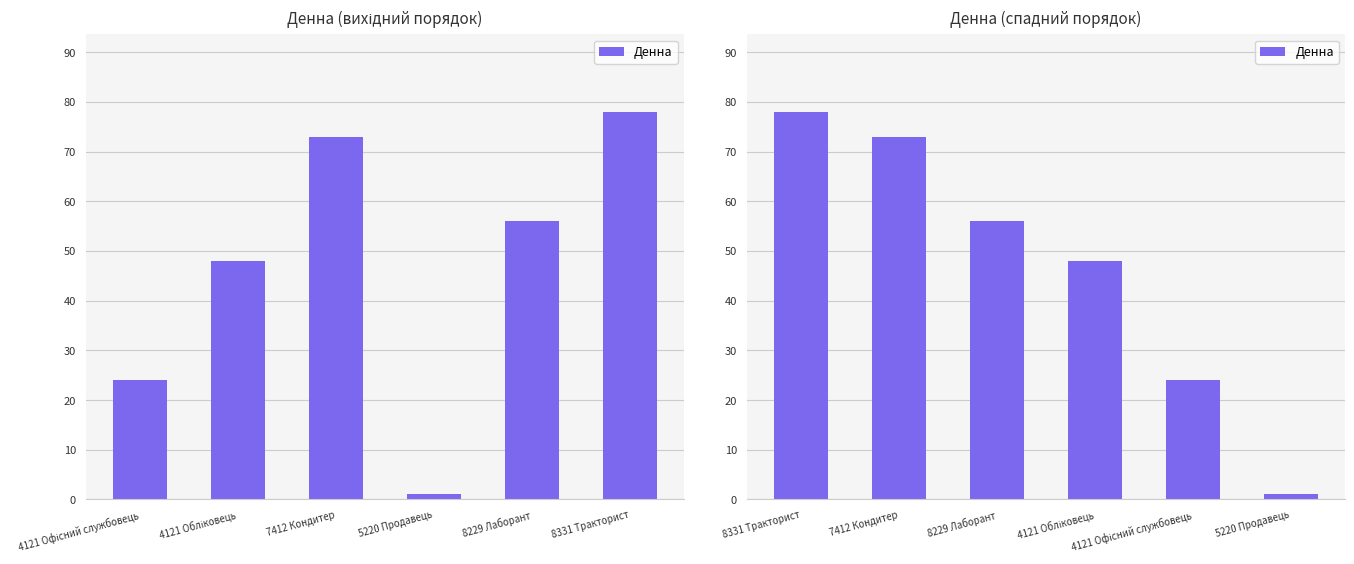

What is the label of the 1st bar from the right?

5220 Продавець